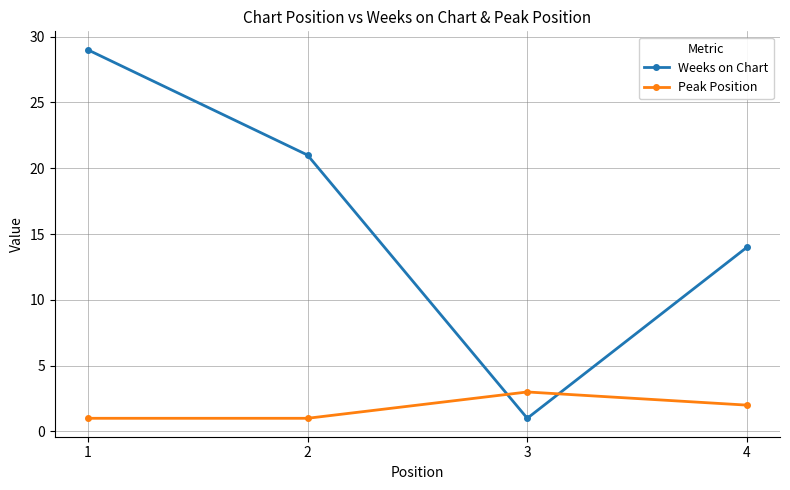

Which series has the widest spread of values?

Weeks on Chart